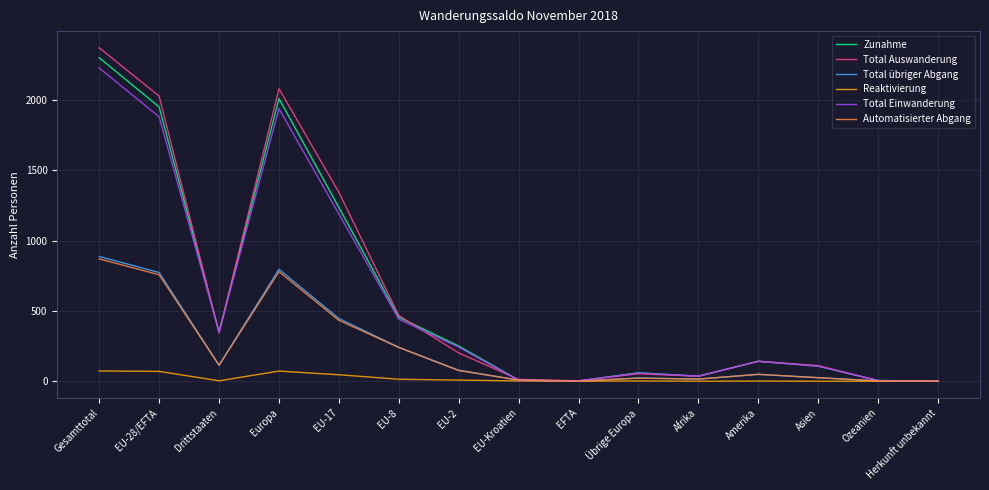

Which series changed the most between EU-2 and EFTA?

Zunahme